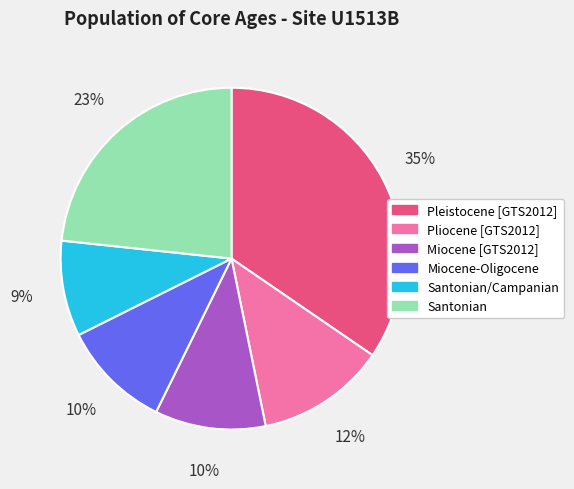

How many segments does this pie chart have?

6